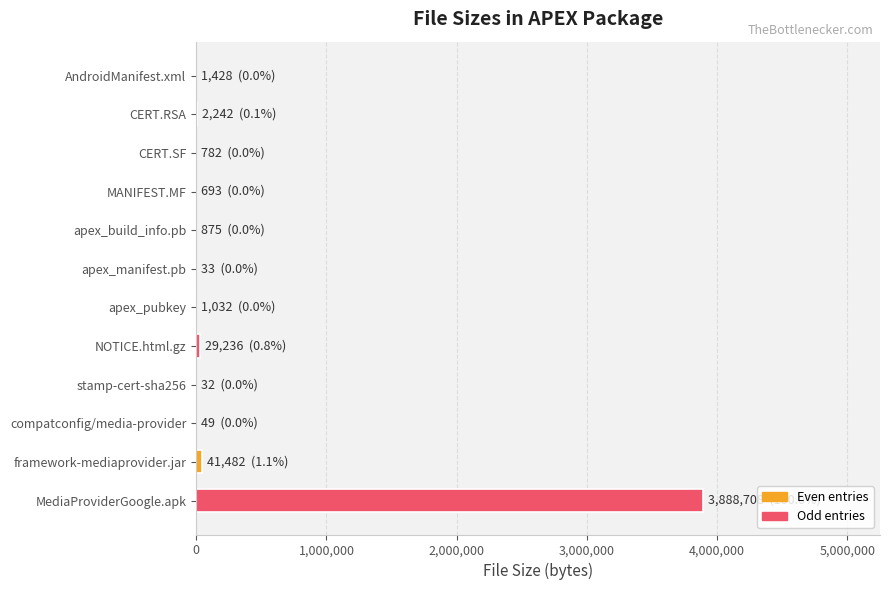

Which category has the highest value across all series?

MediaProviderGoogle.apk